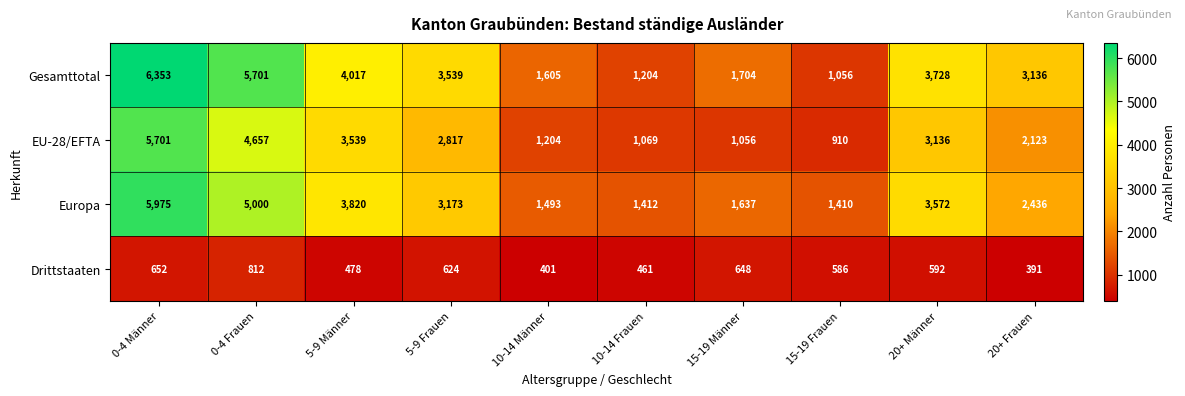

At which label does EU-28/EFTA reach its minimum?

15-19 Frauen